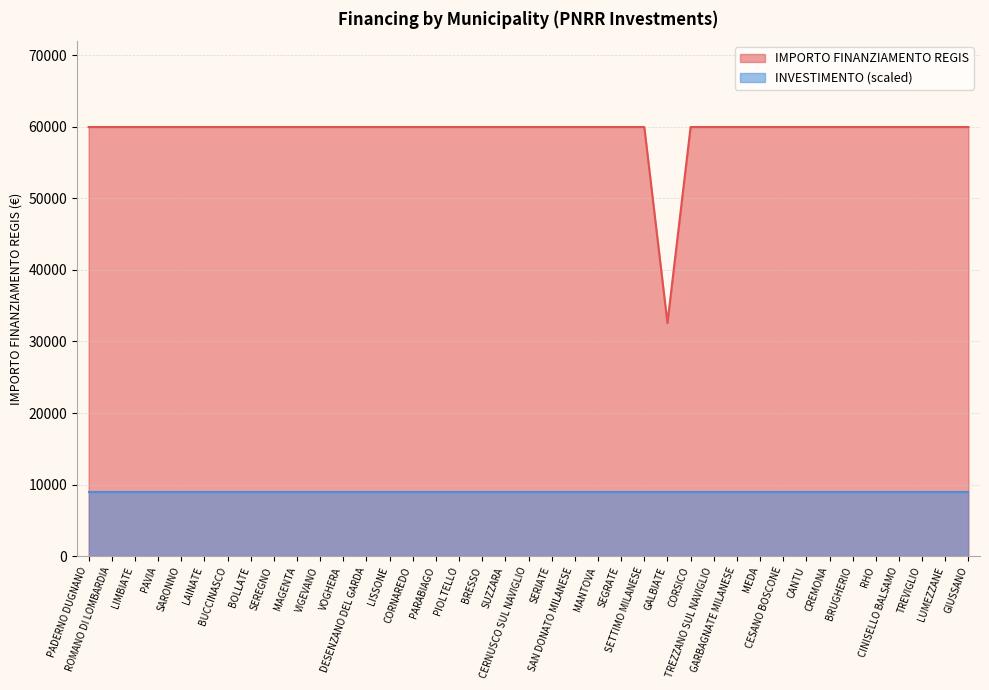

What is the label of the 3rd point from the right?

TREVIGLIO